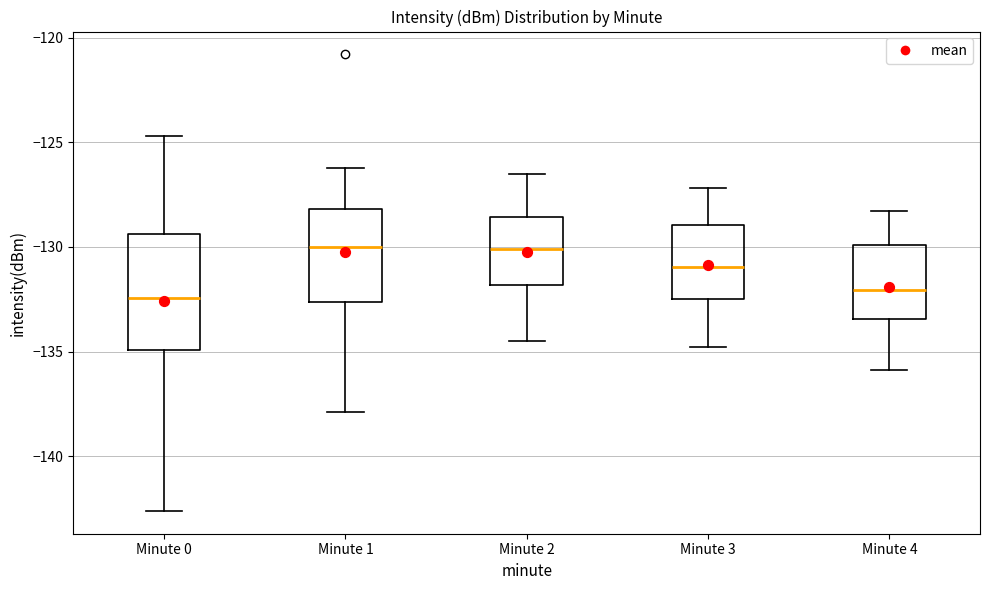

Reading left to right, transcribe this box plot: for each box, give where its median line is, the range the box spans, and where its two whiskers end, as read against the y-axis. The values are not printed on the chart, so give them approximately, as read against the axis.

Minute 0: median -132.5, box -135.0 to -129.5, whiskers -142.5 to -124.5
Minute 1: median -130.0, box -132.5 to -128.0, whiskers -138.0 to -126.5
Minute 2: median -130.0, box -132.0 to -128.5, whiskers -134.5 to -126.5
Minute 3: median -131.0, box -132.5 to -129.0, whiskers -135.0 to -127.0
Minute 4: median -132.0, box -133.5 to -130.0, whiskers -136.0 to -128.5